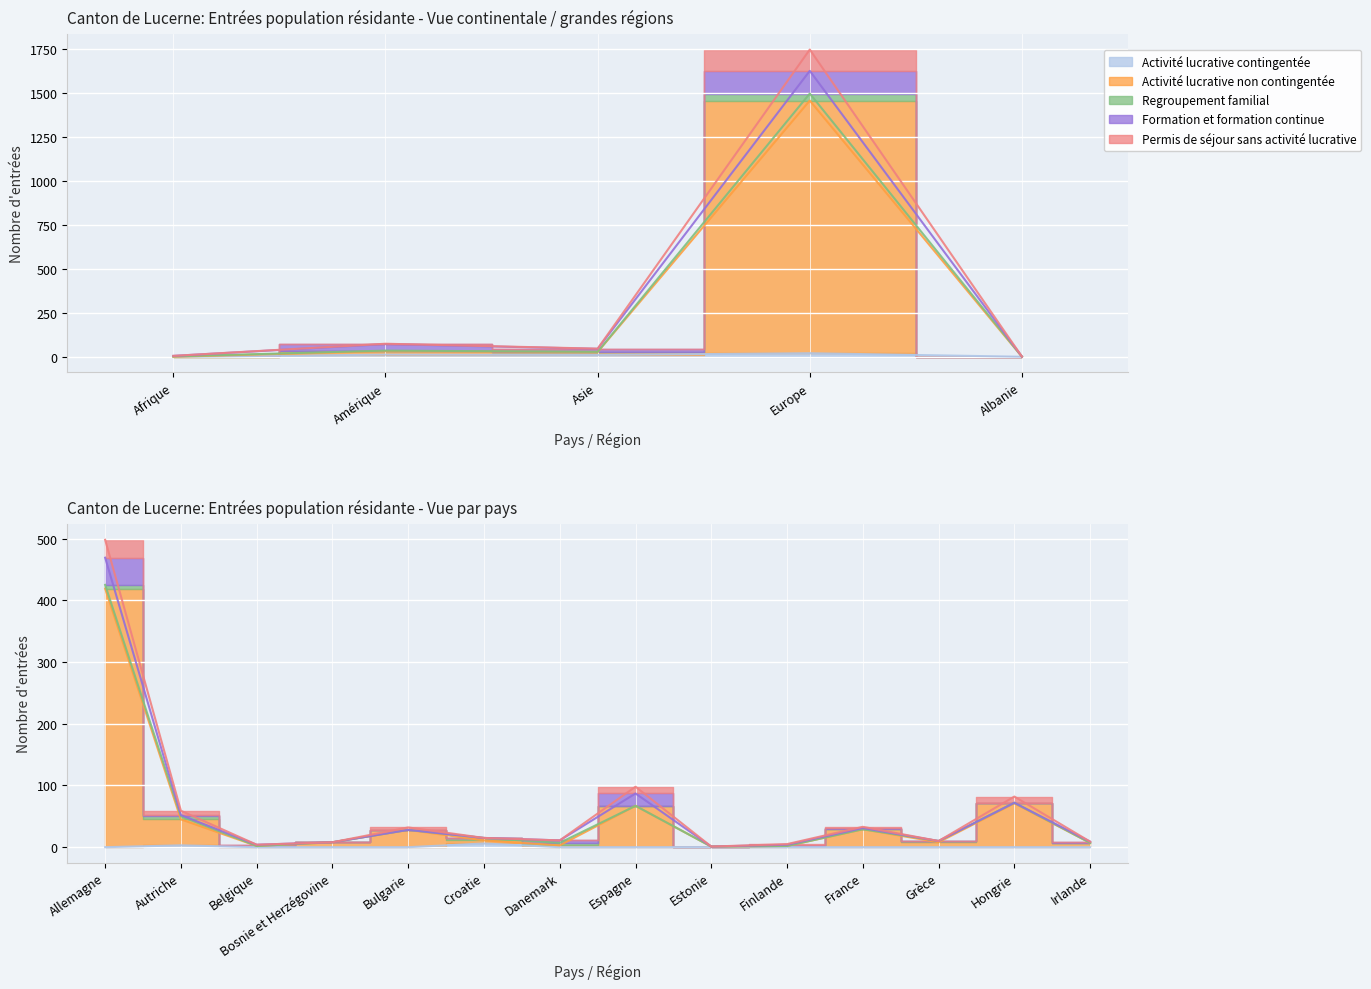

At which label is Activité lucrative contingentée closest to 10?

Asie